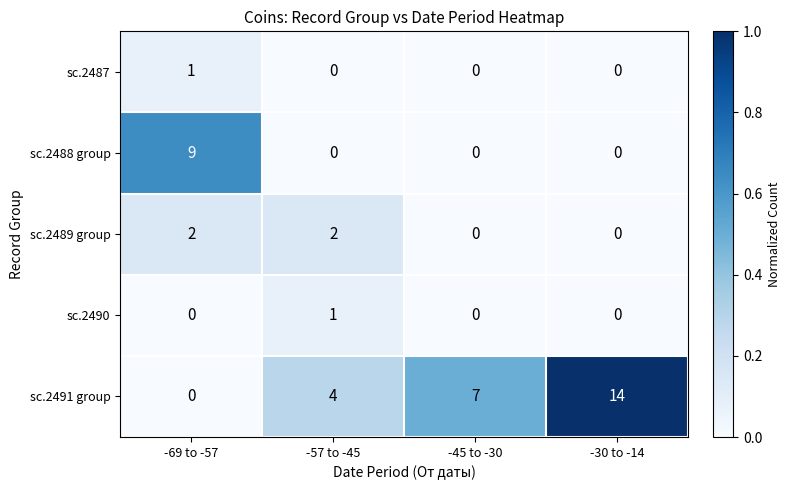

True or false: sc.2488 group has a value of 9 at -69 to -57.

True